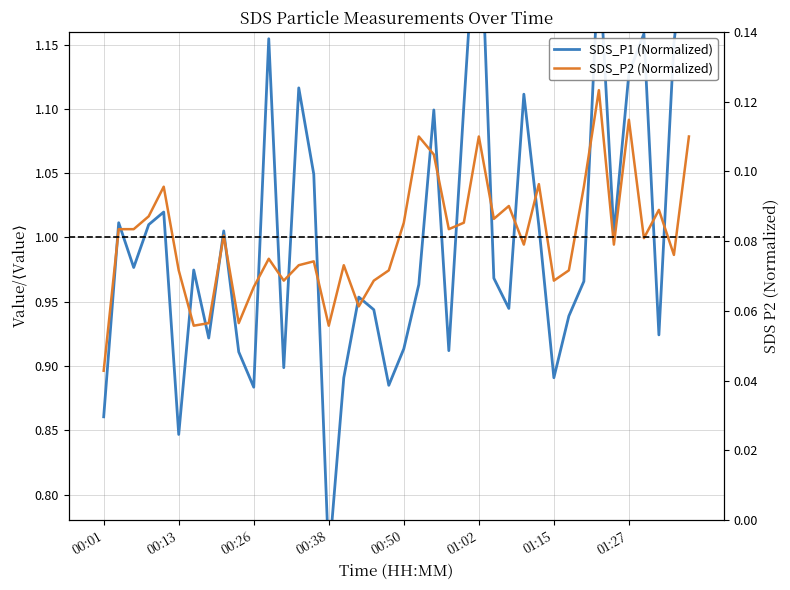

Which category has the lowest value across all series?

00:38